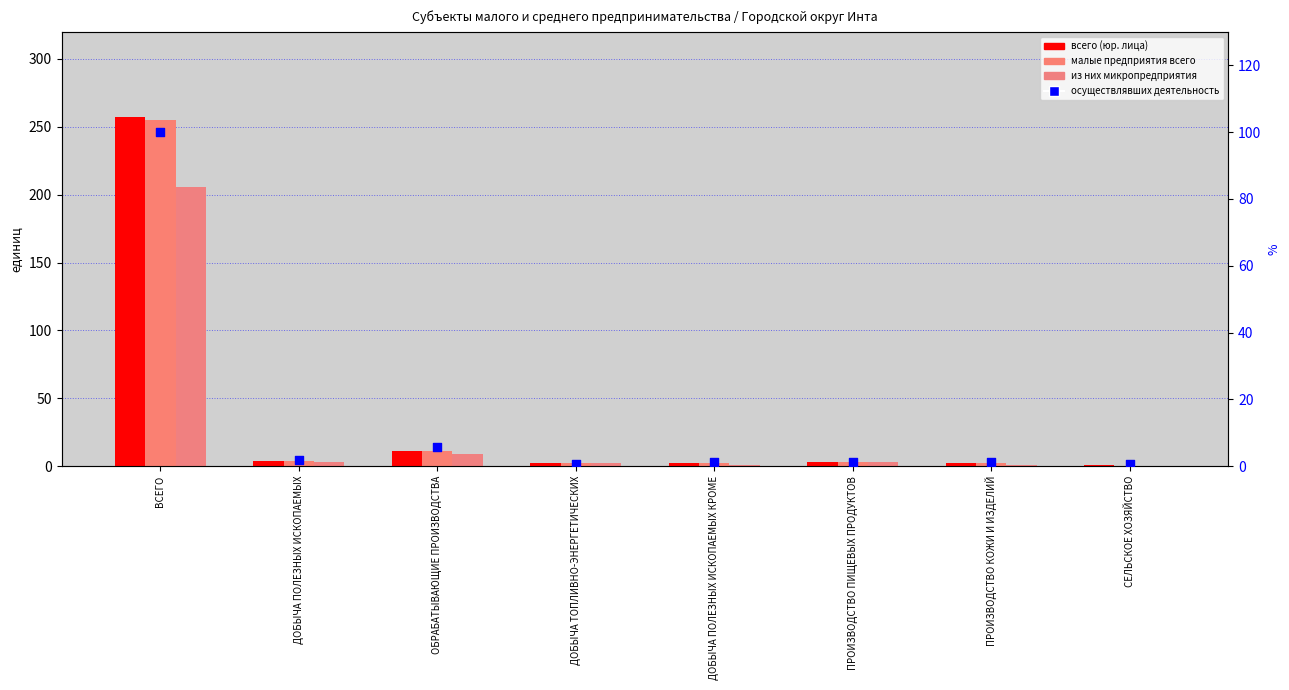

At how many categories does at least one series exceed 43?

1